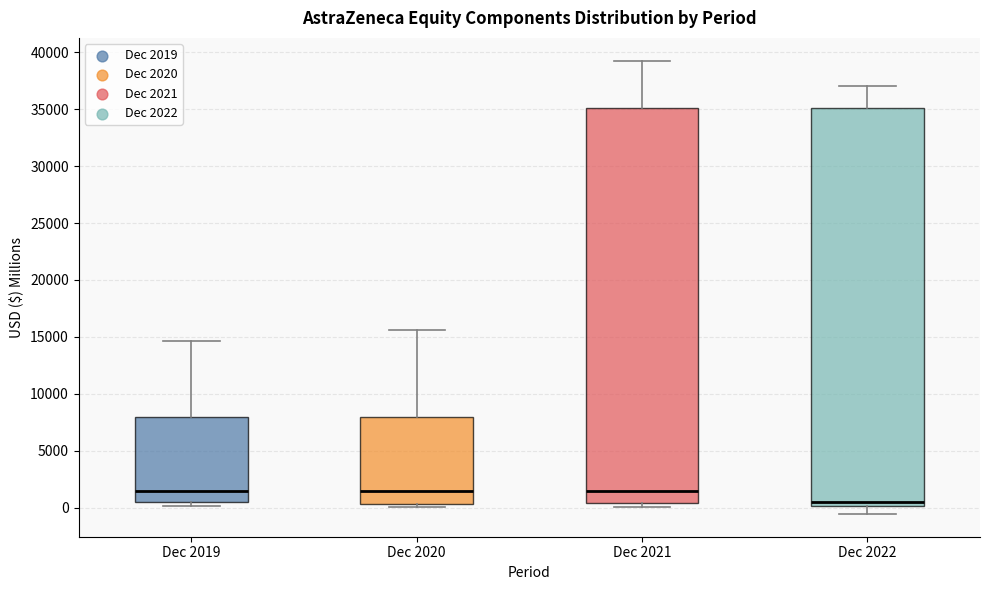

Where is the lower edge of the box for Dec 2021 on the y-axis? The values are not printed on the chart, so give them approximately, as read against the axis.

500